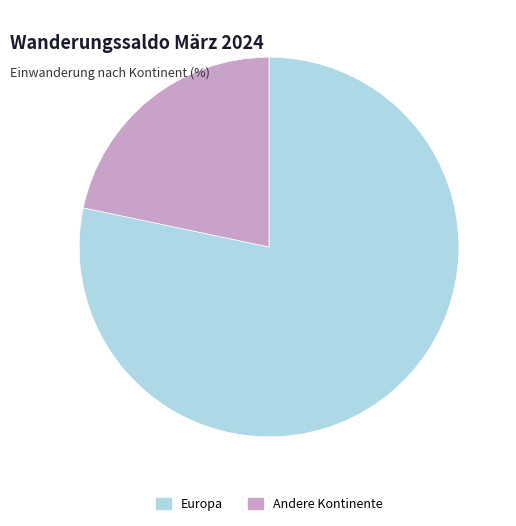

Which category has the biggest portion of the pie?

Europa